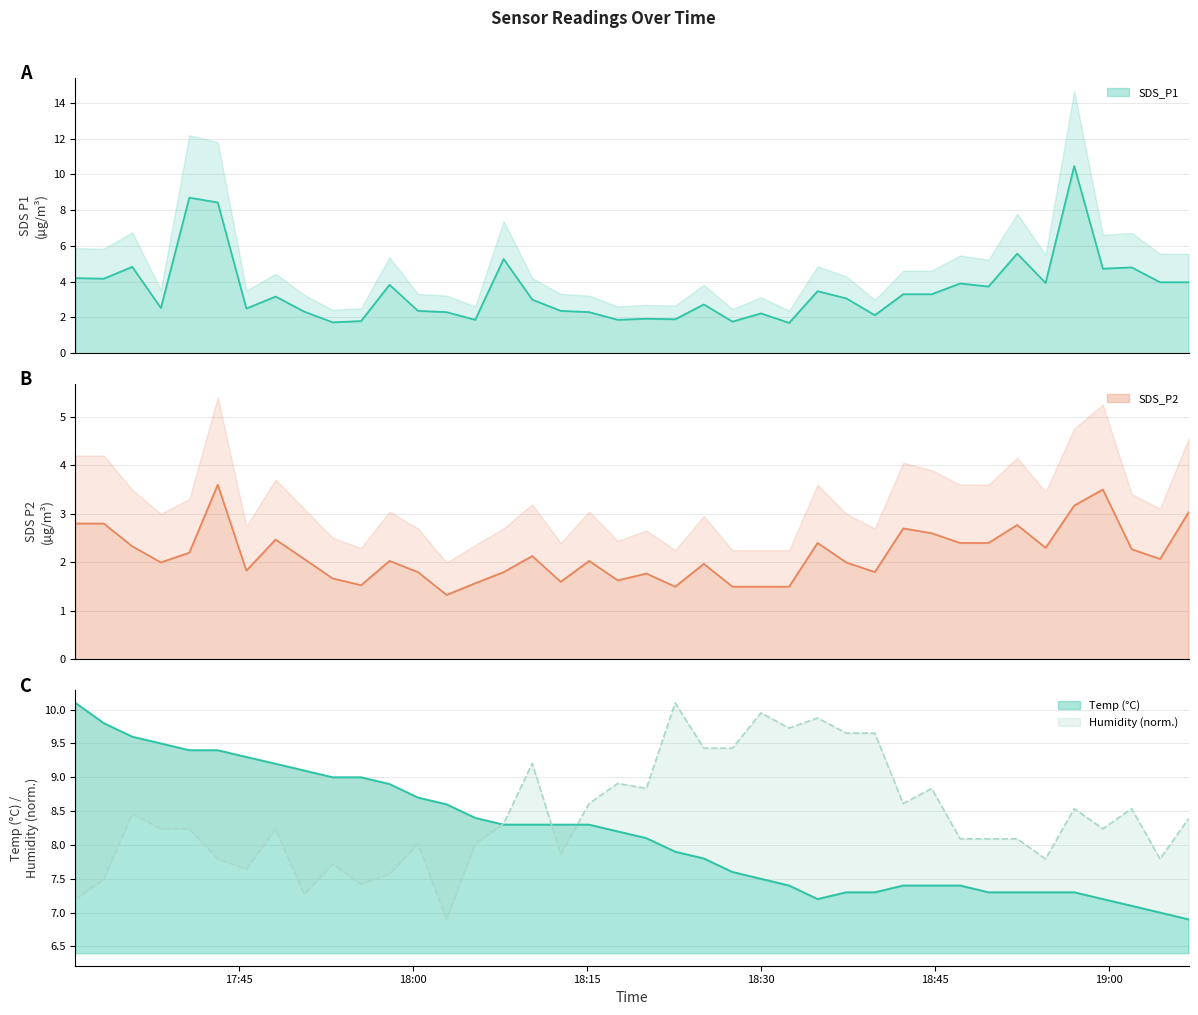

What are all the series names shown in the legend?

SDS_P1, SDS_P2, Temp, Humidity